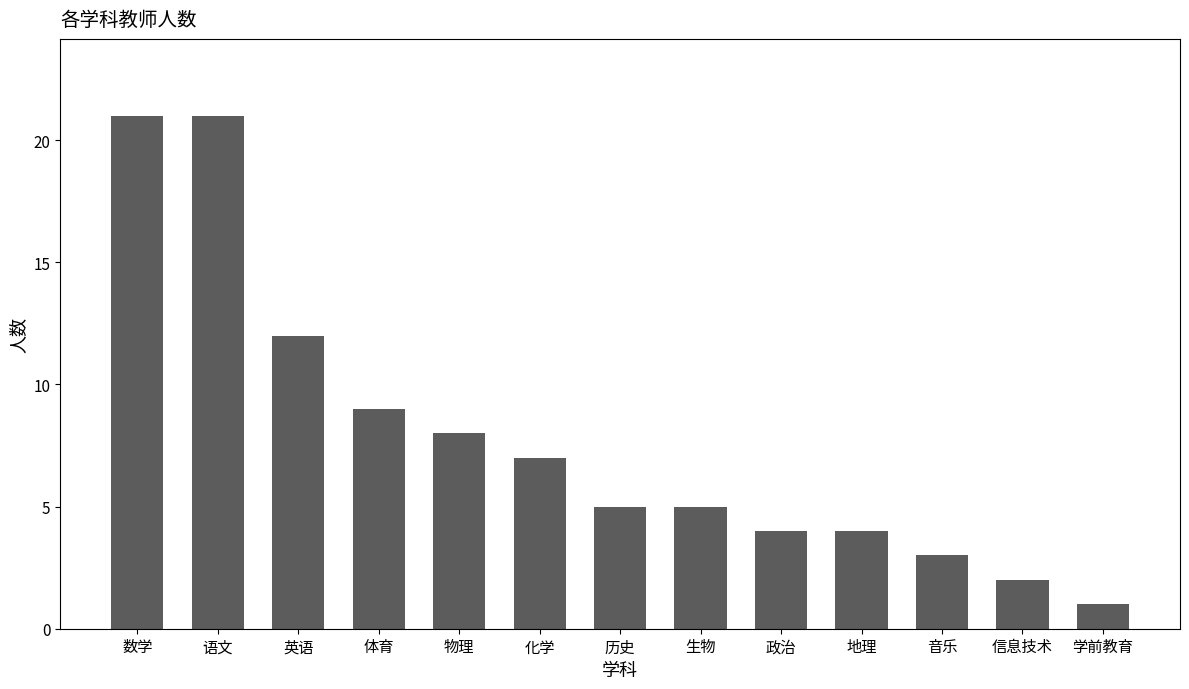

Between 英语 and 地理, which is larger?

英语